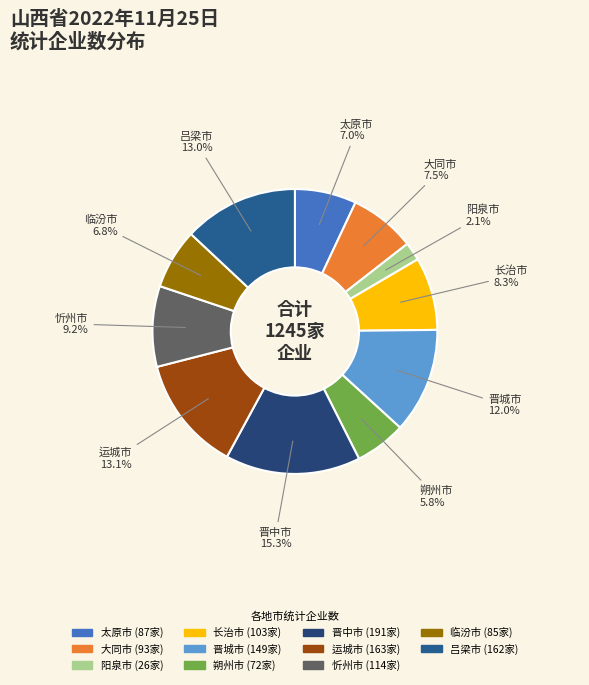

How many slices are in this pie chart?

11